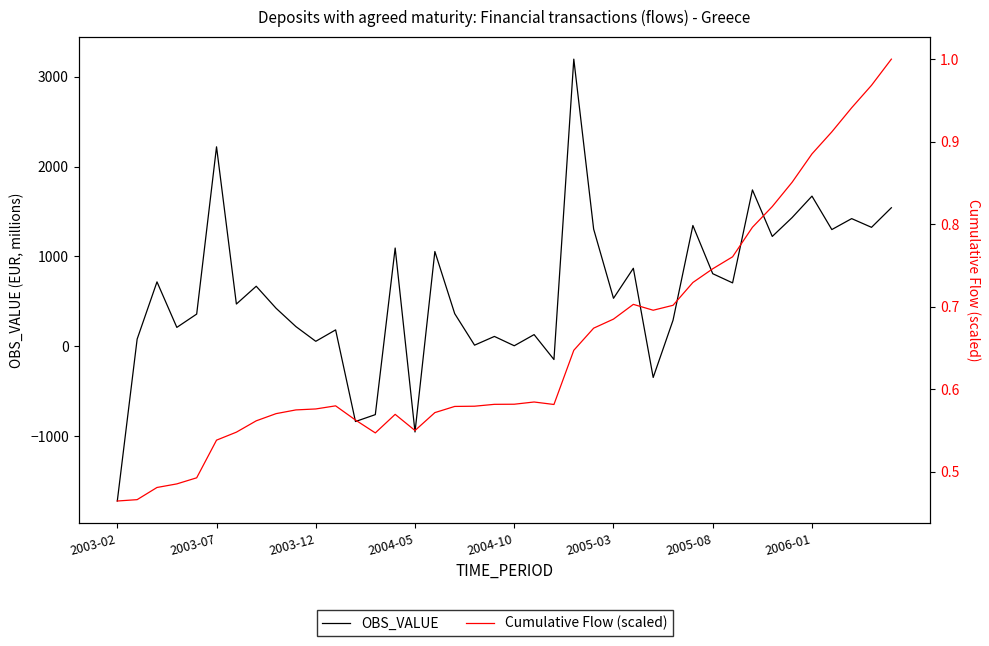

Which series has the largest range (max minus min)?

OBS_VALUE